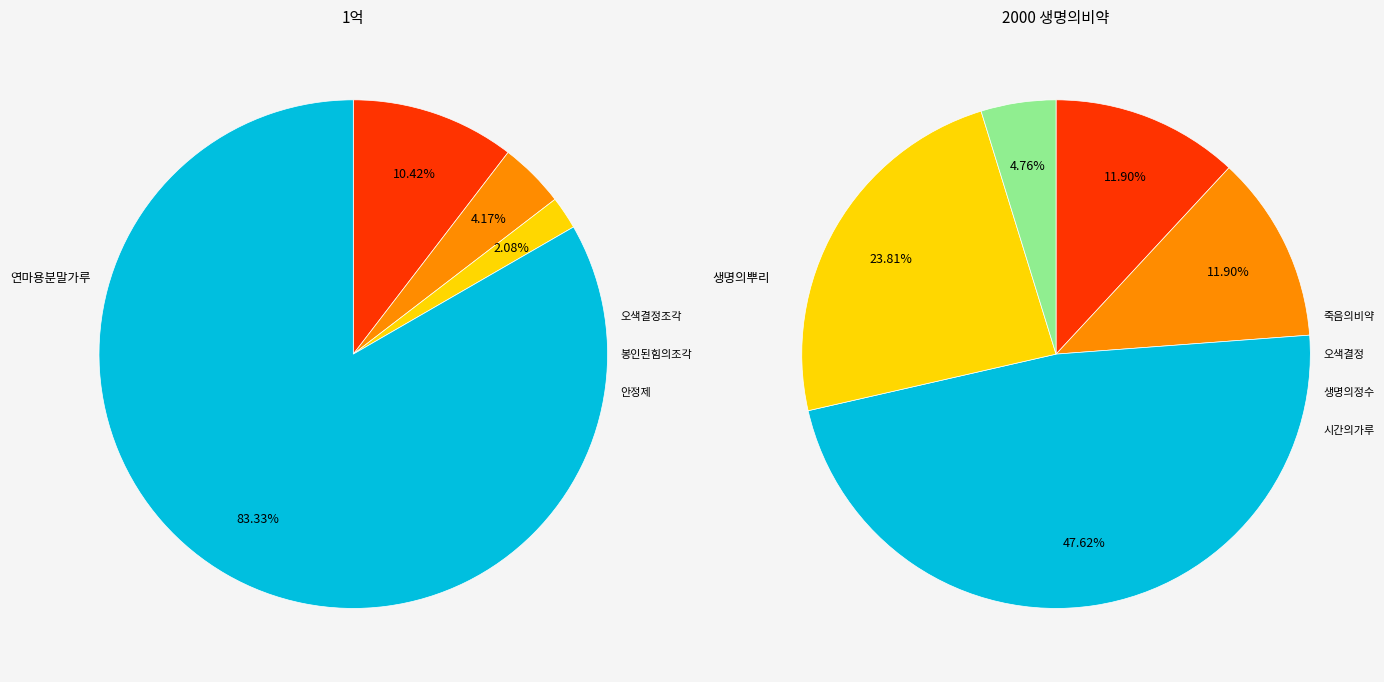

What is the smallest slice in the pie chart?

안정제